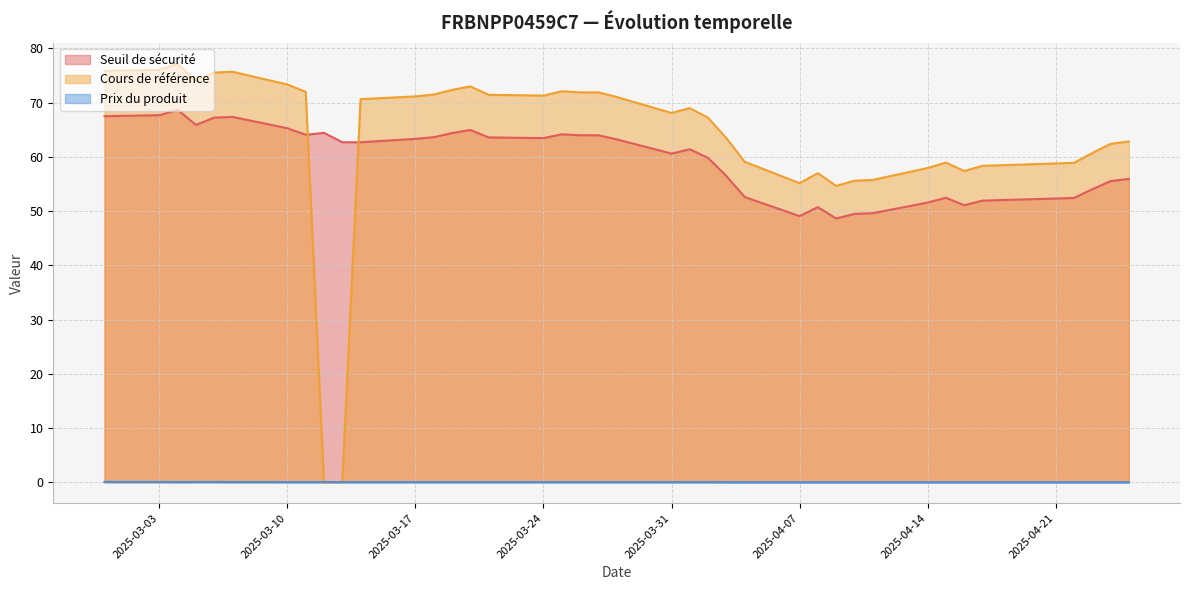

What is the highest value of the Seuil de sécurité series?

68.7